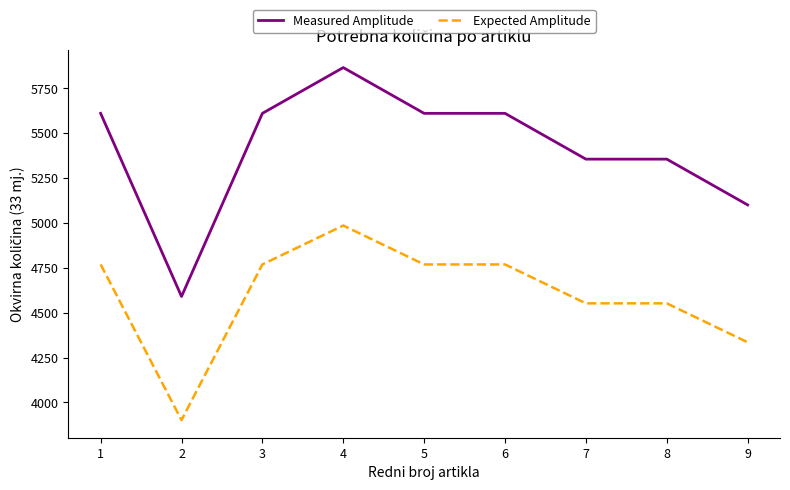

Where does the Expected Amplitude series first go above 4768?

1